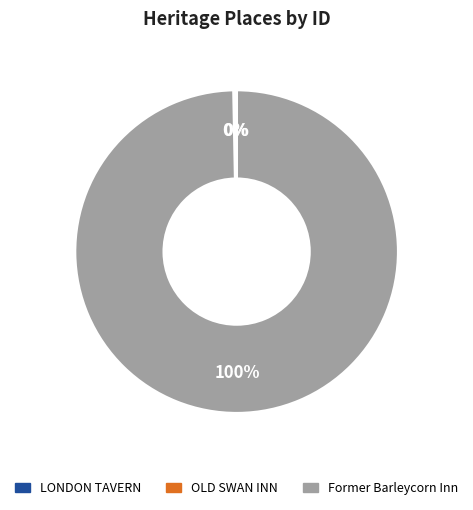

To the nearest percent, what is the difference between the largest and smallest slice percentages?

100%